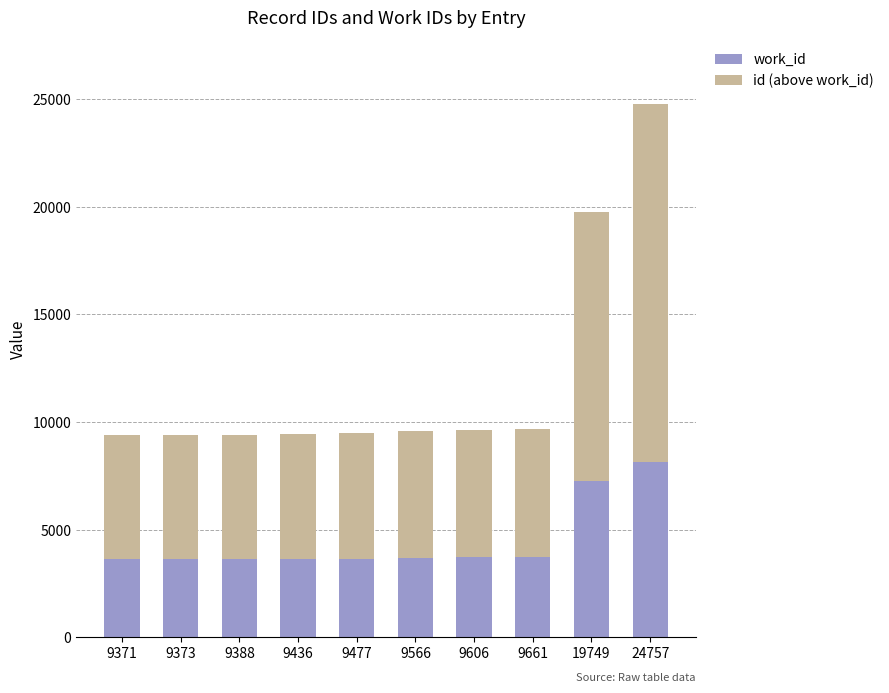

Which category has the highest value in the work_id series?

24757